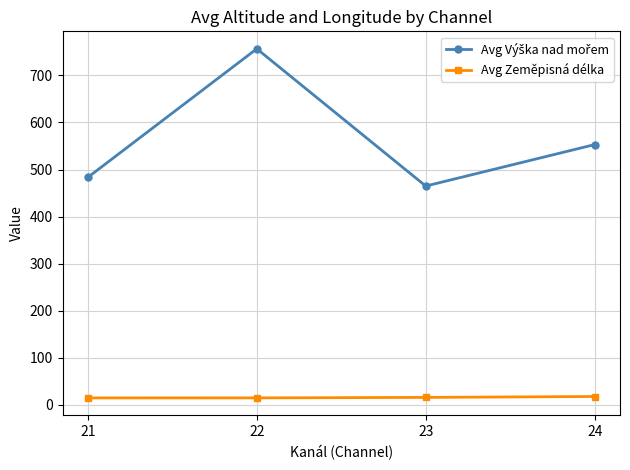

How many distinct data groups are displayed?

2